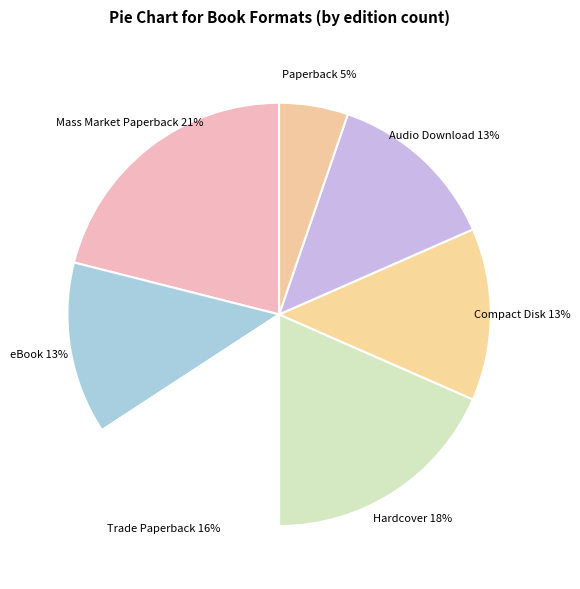

Count the number of slices in the pie.

7